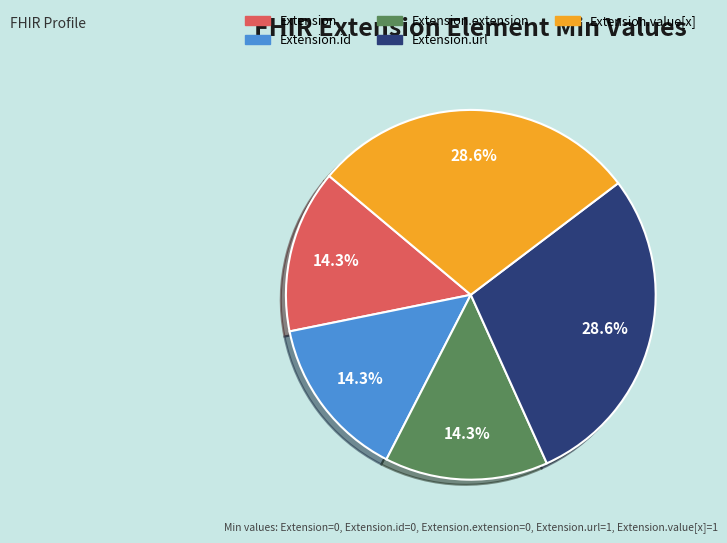

Does any single category account for the majority?

No